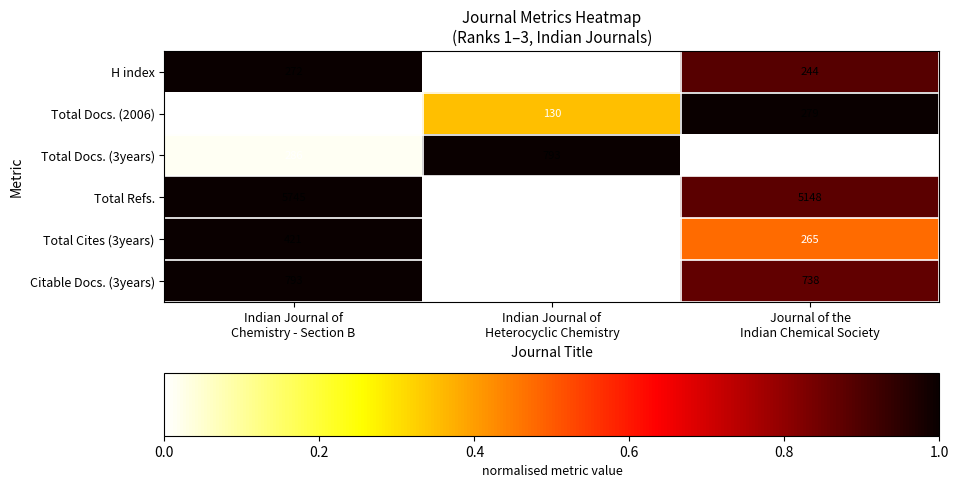

Which label corresponds to the largest value in the chart?

Indian Journal of
Chemistry - Section B